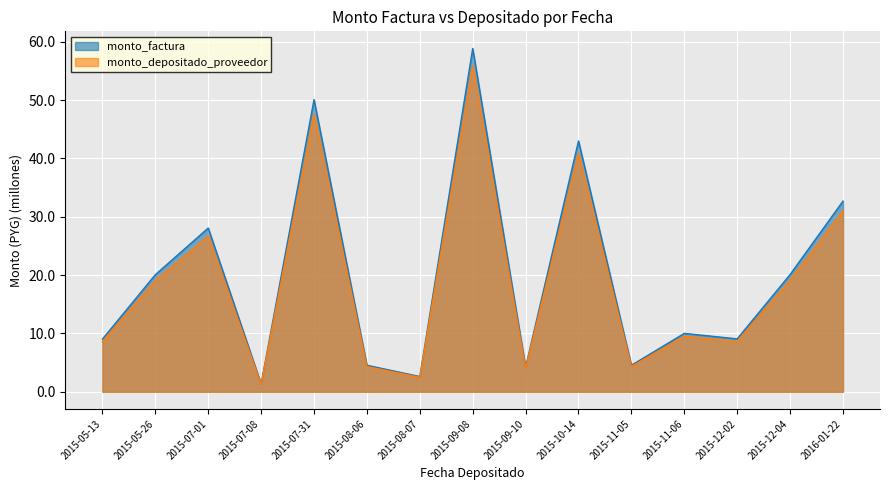

Count the number of categories in the chart.

15